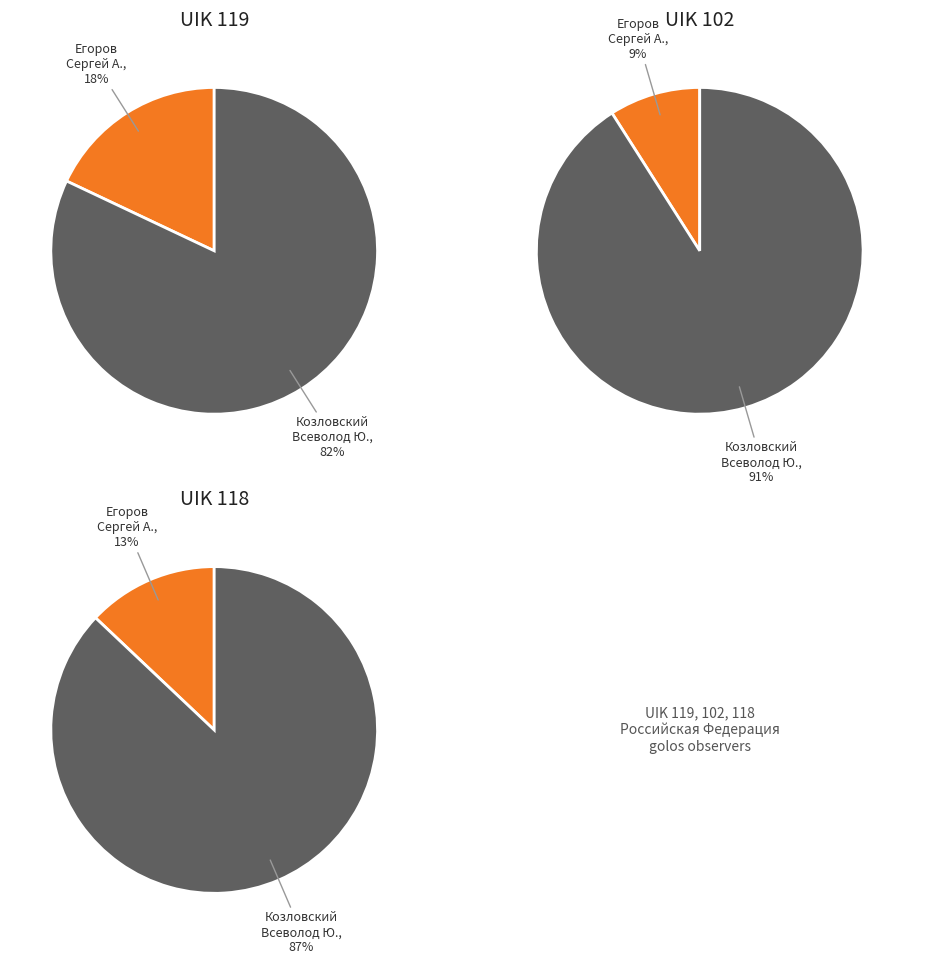

Which category has the biggest portion of the pie?

UIK 102